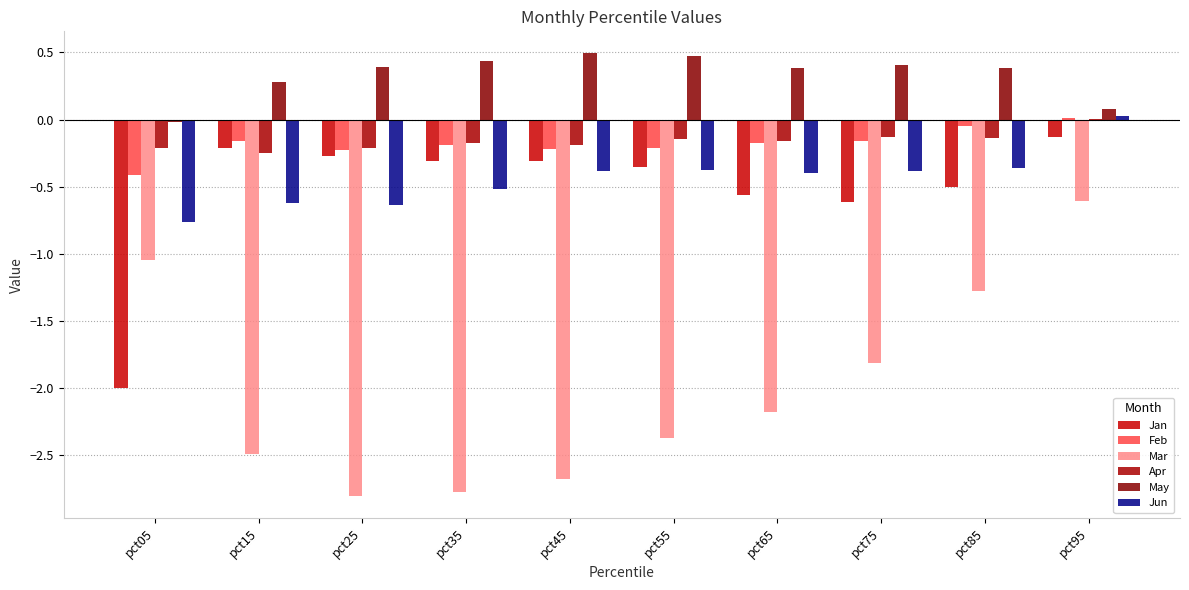

Reading left to right, transcribe all the data shown in this chart.

Jan: -2.0	-0.2	-0.3	-0.3	-0.3	-0.4	-0.6	-0.6	-0.5	-0.1
Feb: -0.4	-0.2	-0.2	-0.2	-0.2	-0.2	-0.2	-0.2	-0.0	0.0
Mar: -1.0	-2.5	-2.8	-2.8	-2.7	-2.4	-2.2	-1.8	-1.3	-0.6
Apr: -0.2	-0.2	-0.2	-0.2	-0.2	-0.1	-0.2	-0.1	-0.1	0.0
May: -0.0	0.3	0.4	0.4	0.5	0.5	0.4	0.4	0.4	0.1
Jun: -0.8	-0.6	-0.6	-0.5	-0.4	-0.4	-0.4	-0.4	-0.4	0.0